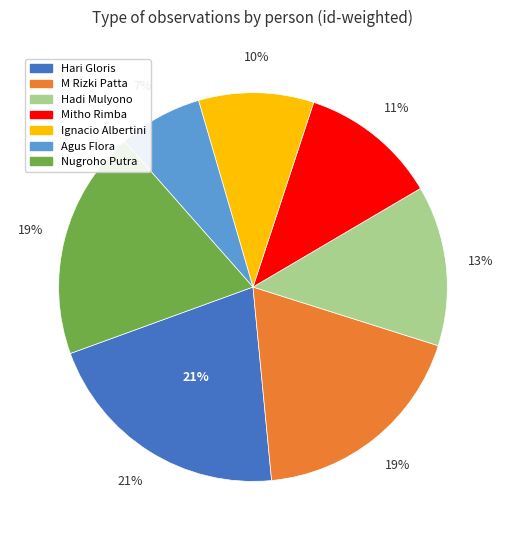

Is there a majority slice in this chart?

No